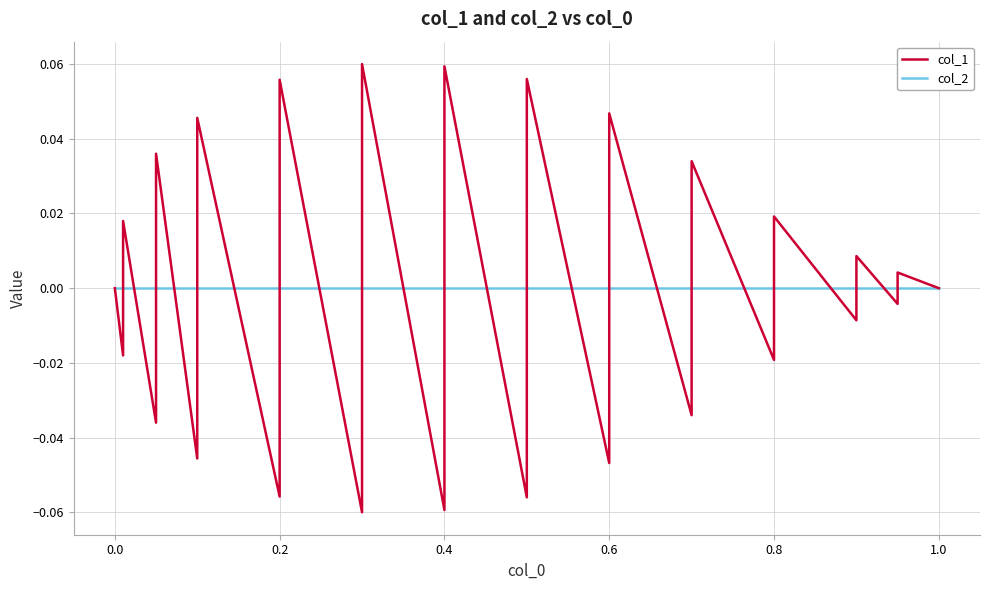

Does the chart have visible grid lines?

Yes